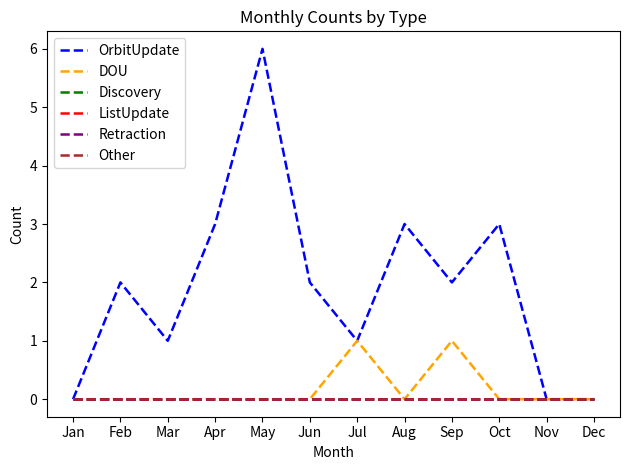

At which category is the sum across all series the highest?

May